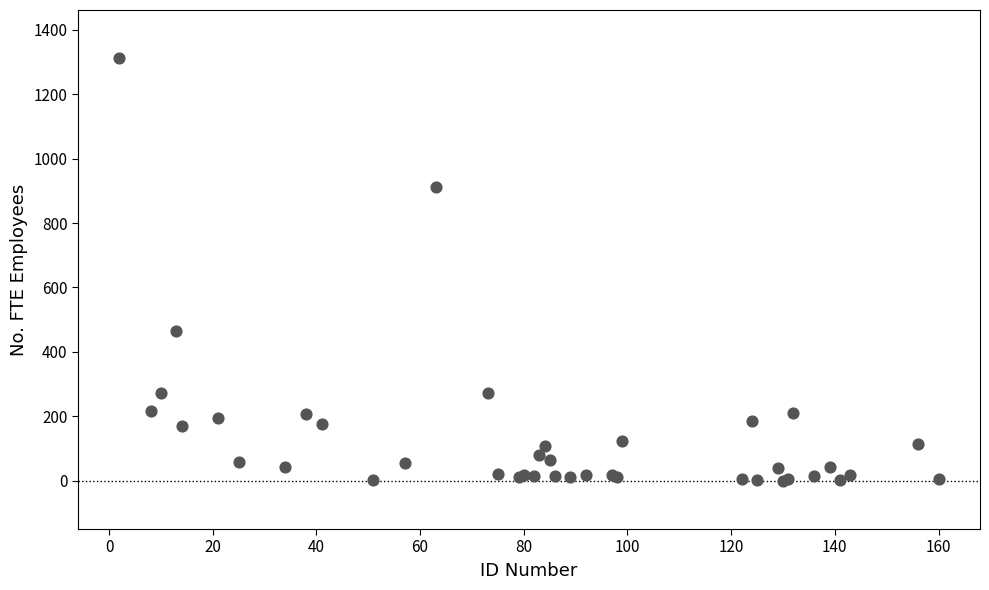

What Y value in the scatter plot is closest to 655?

463.8